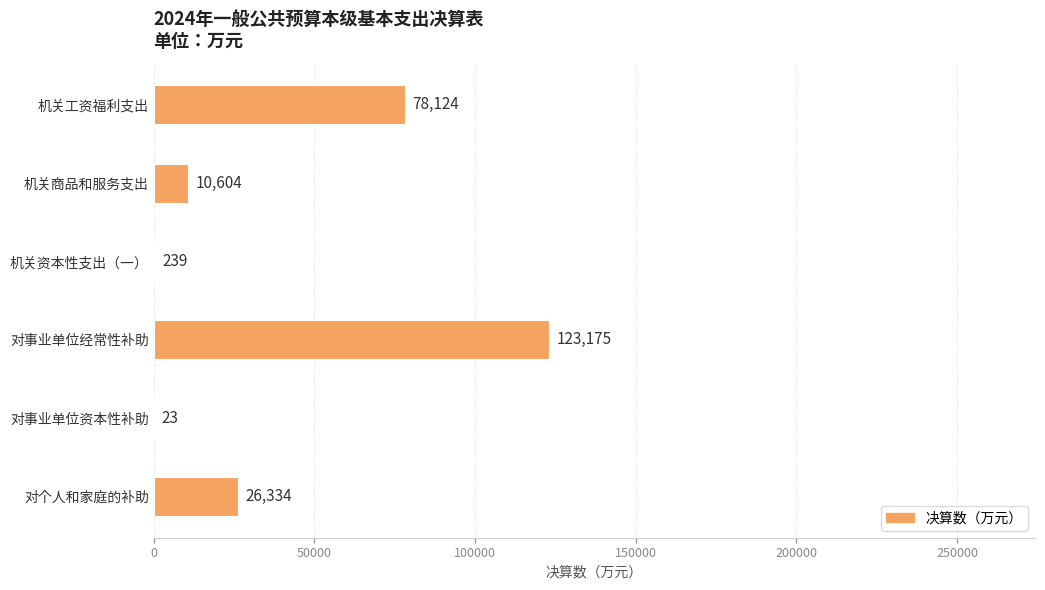

What is the sum of all values?

238499